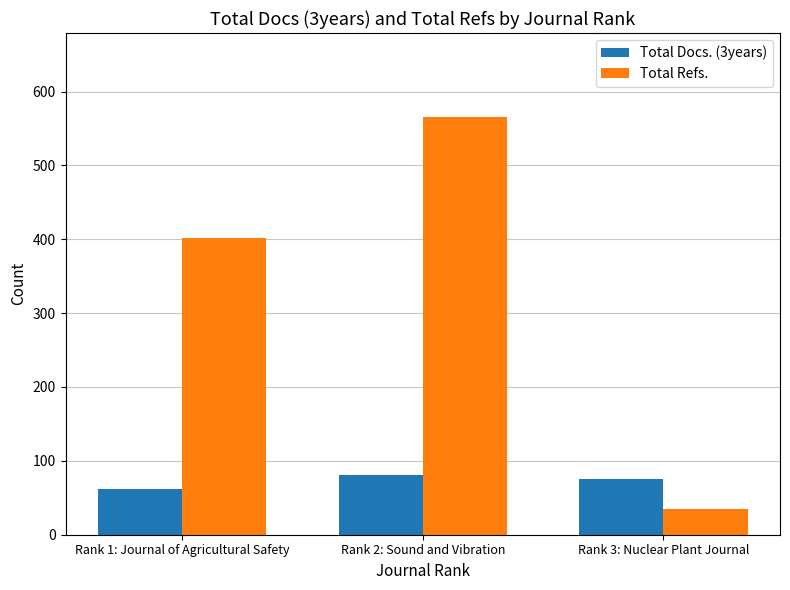

What are all the series names shown in the legend?

Total Docs. (3years), Total Refs.